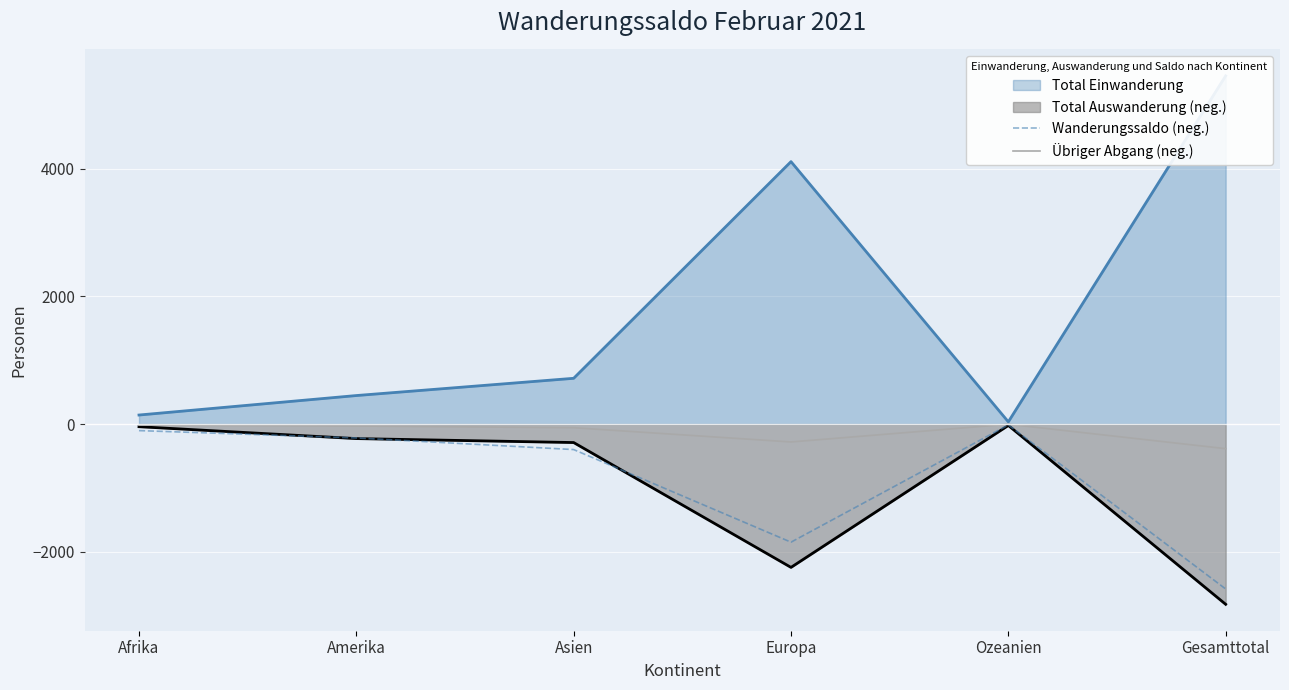

How many lines are shown in the chart?

2